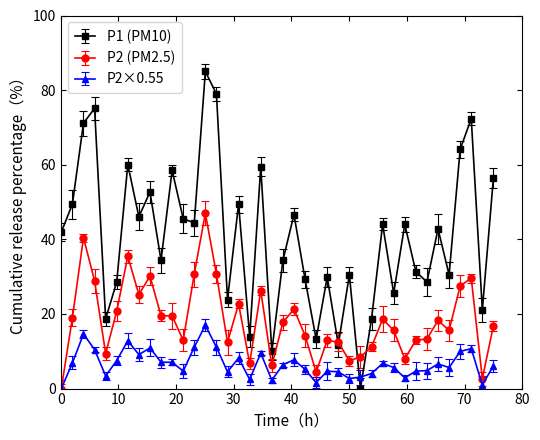

Rank the series by their average value, from lowest to highest.

P2×0.55, P2 (PM2.5), P1 (PM10)